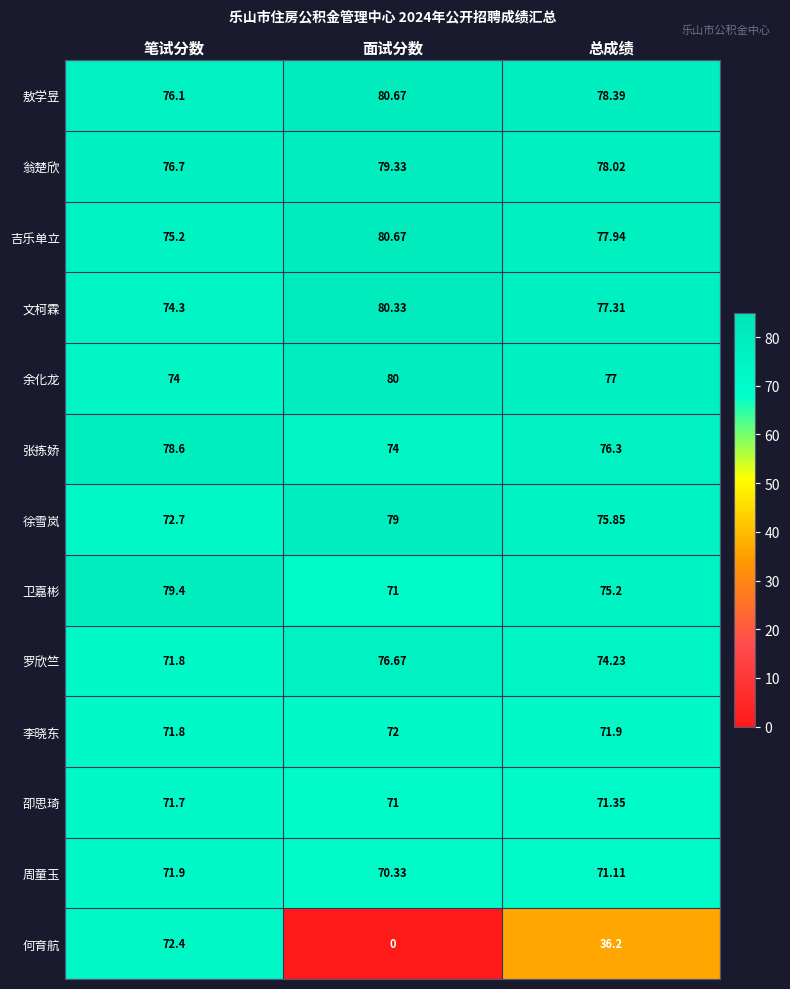

How many categories are shown in the chart?

3